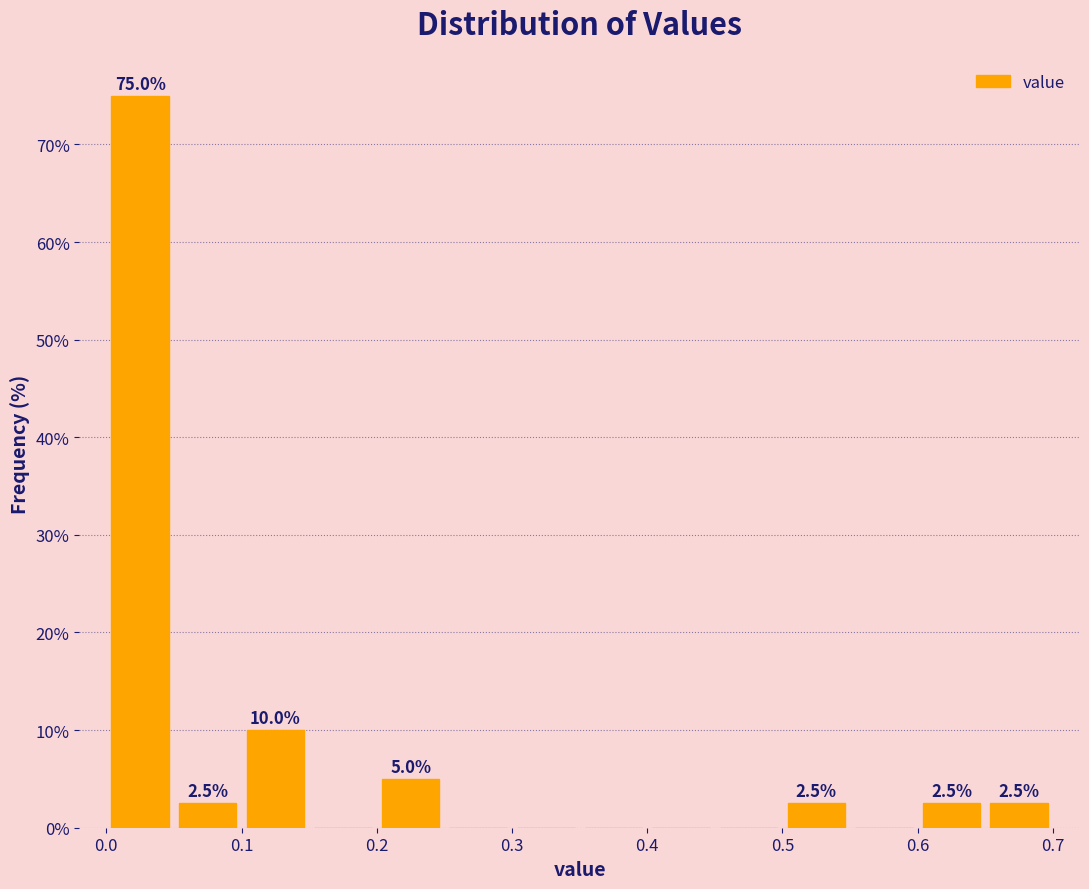

Over which range of the x-axis is the bar tallest?

0.00 to 0.05